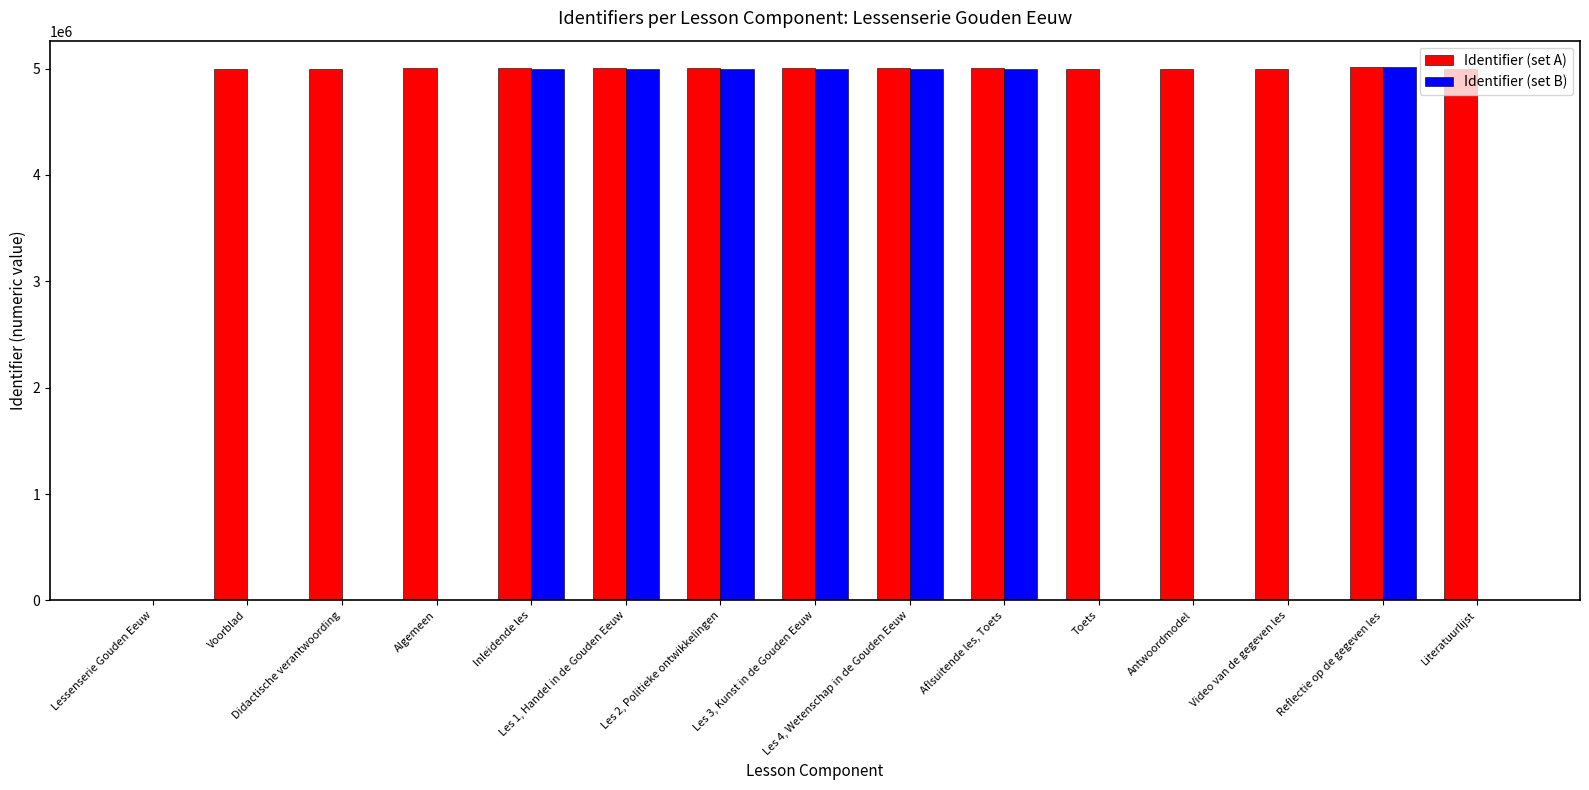

What are all the series names shown in the legend?

Identifier (set A), Identifier (set B)